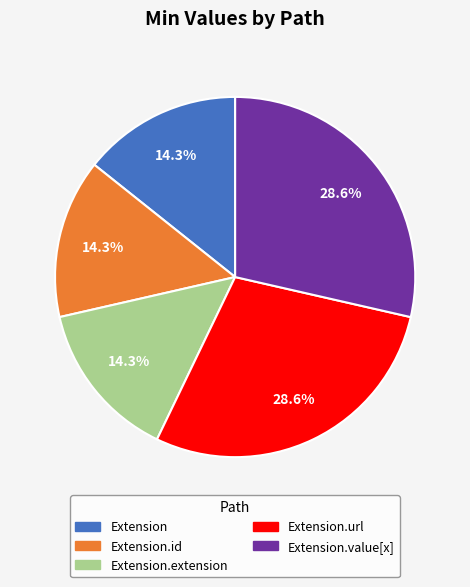

Is there any slice that represents more than half of the pie?

No